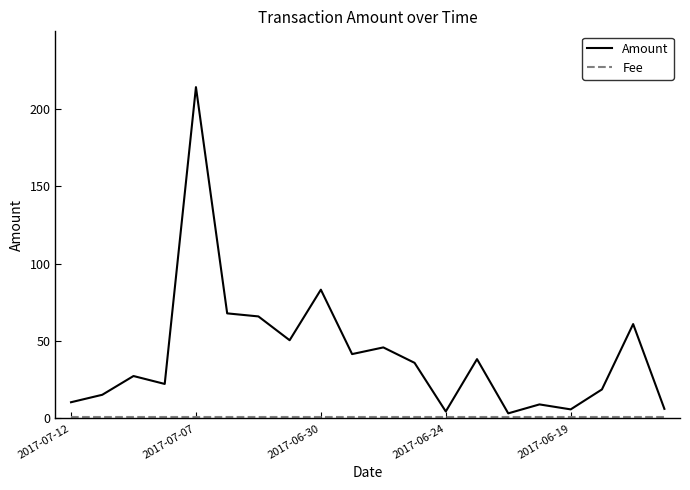

What is the maximum value shown in the chart?

214.0